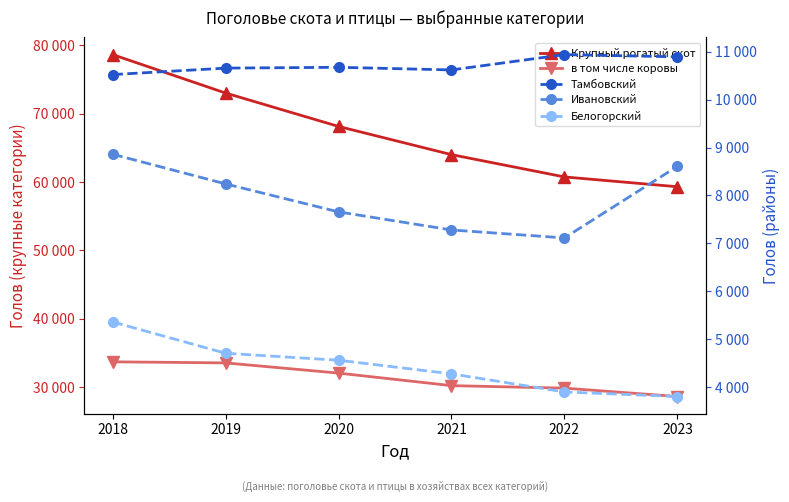

Where does the Белогорский series first go above 4563?

2018